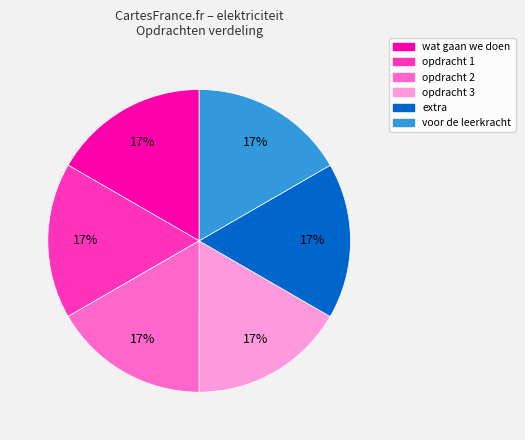

To the nearest percent, what portion does voor de leerkracht represent?

17%